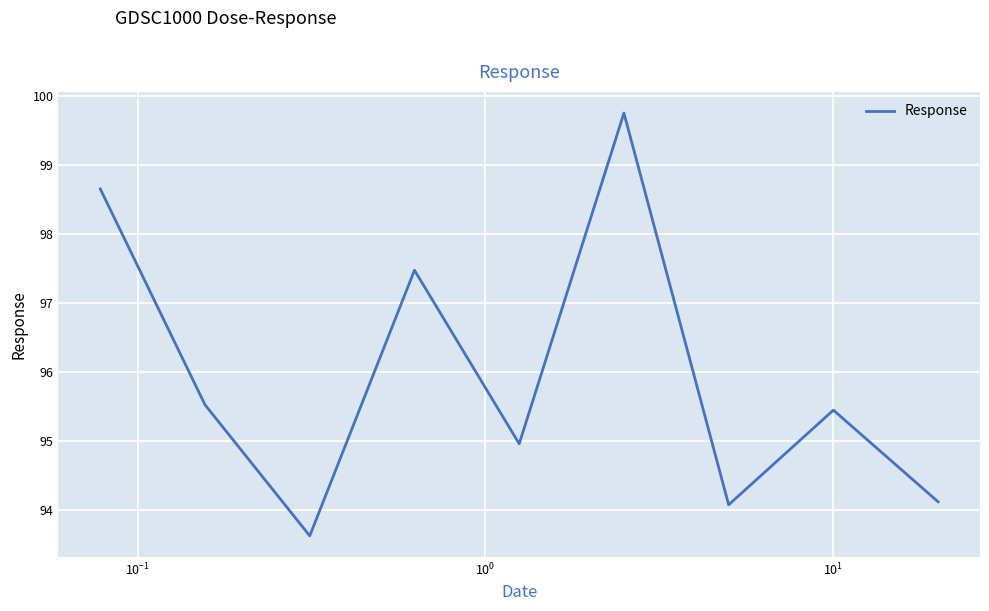

What is the difference between the maximum and minimum values?

6.1